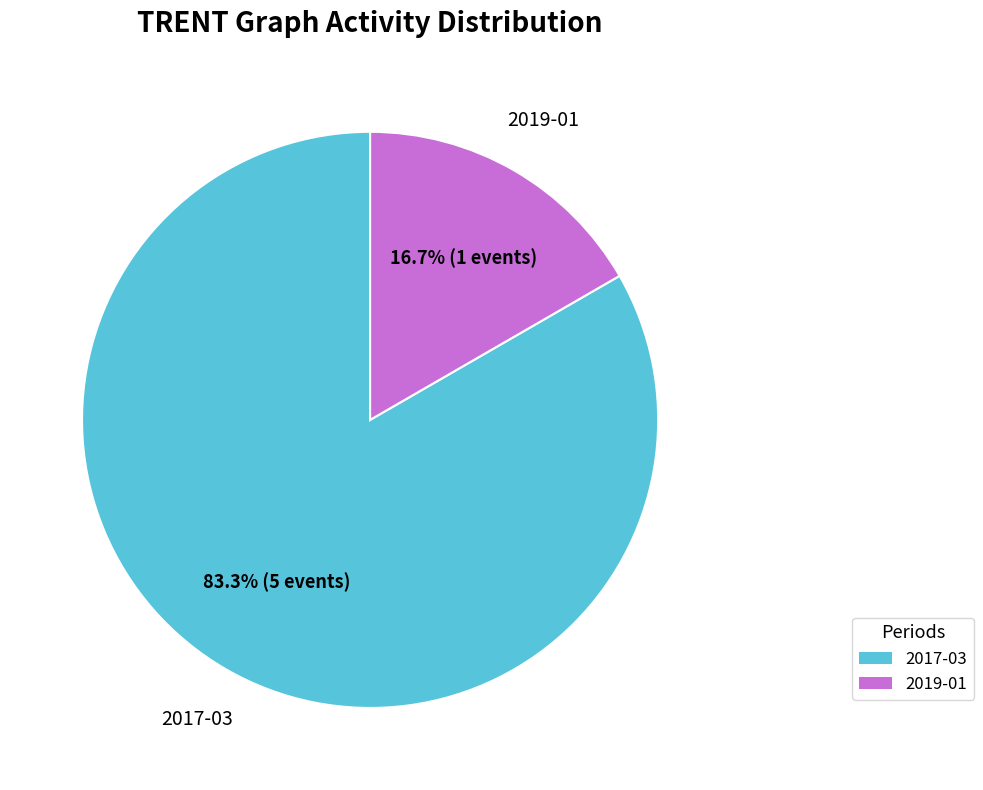

To the nearest percent, what is the average slice percentage?

50%